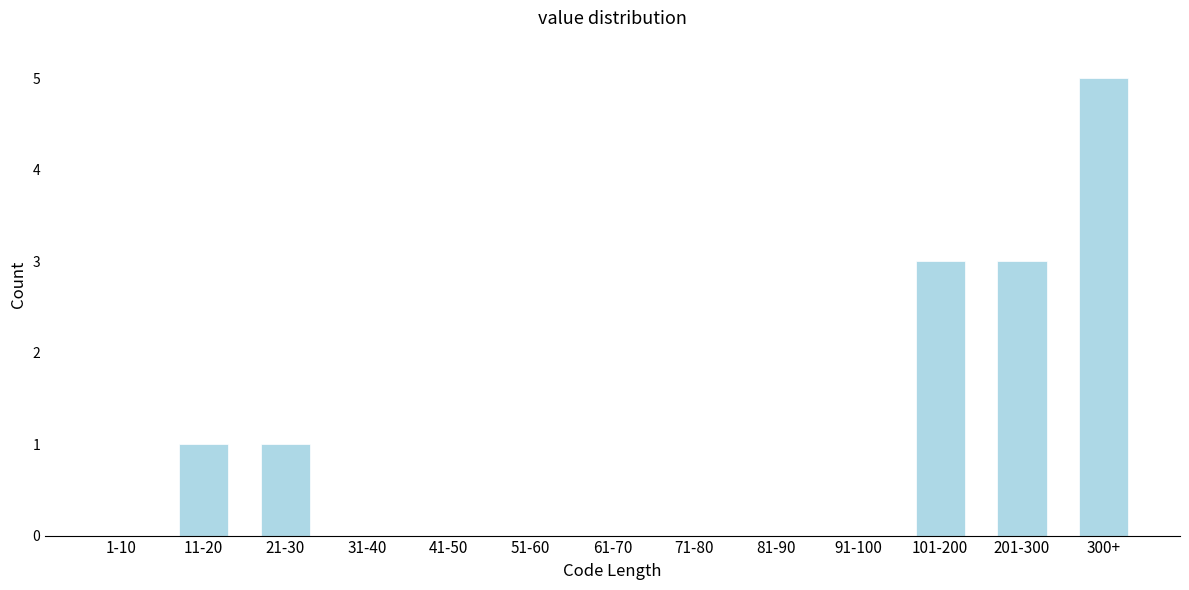

Reading left to right, what are all the values shown in this chart?

1-10=0	11-20=1	21-30=1	31-40=0	41-50=0	51-60=0	61-70=0	71-80=0	81-90=0	91-100=0	101-200=3	201-300=3	300+=5